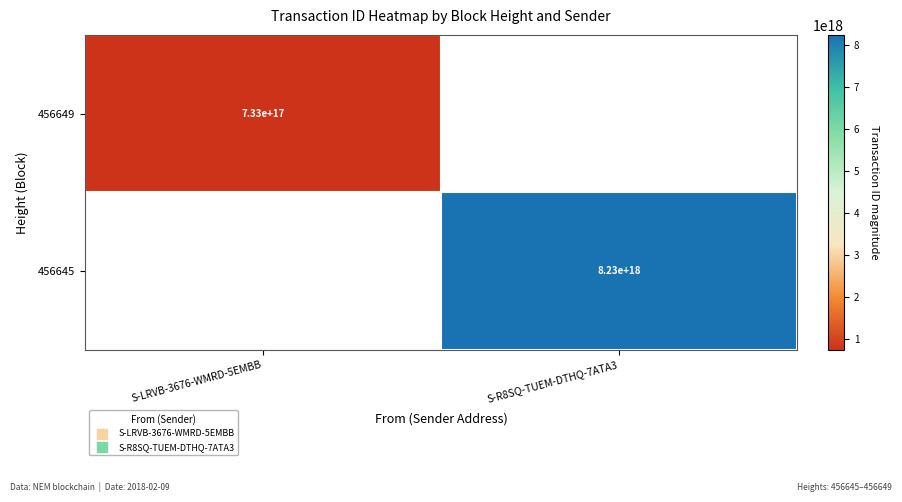

Which label corresponds to the smallest value in the chart?

S-LRVB-3676-WMRD-5EMBB